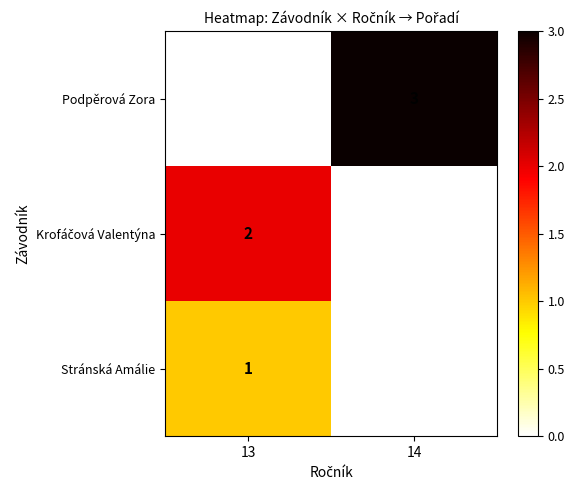

The Podpěrová Zora series shows 3 at 14. True or false?

True